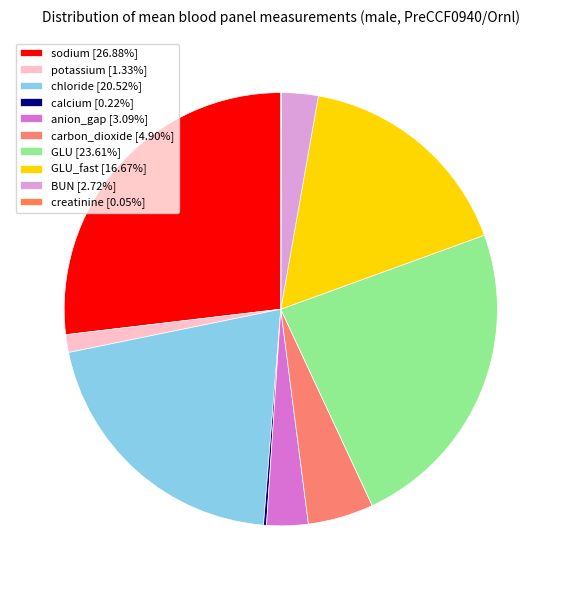

How many slices are in this pie chart?

10